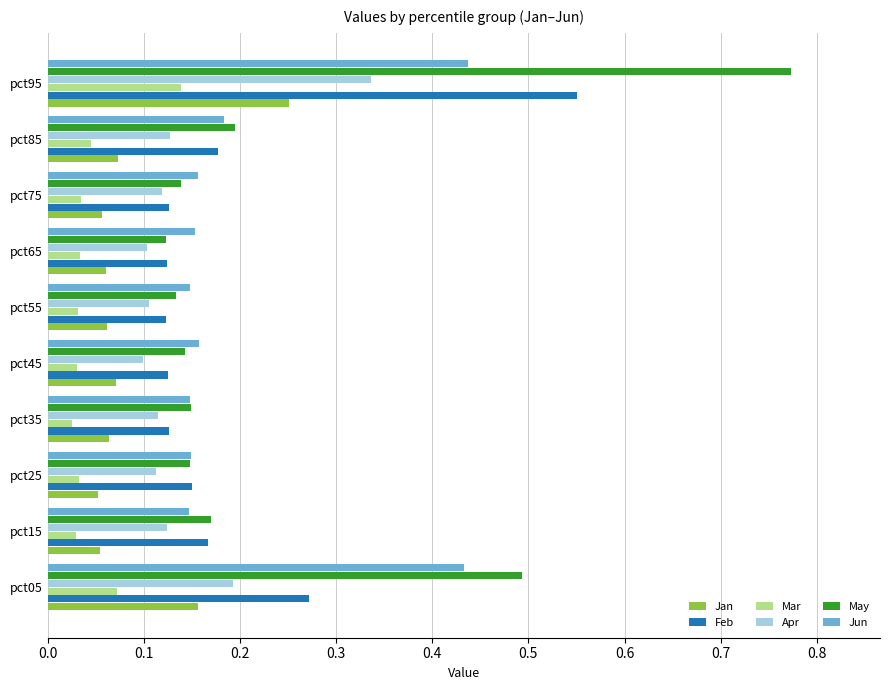

Which series has the largest total across all categories?

May